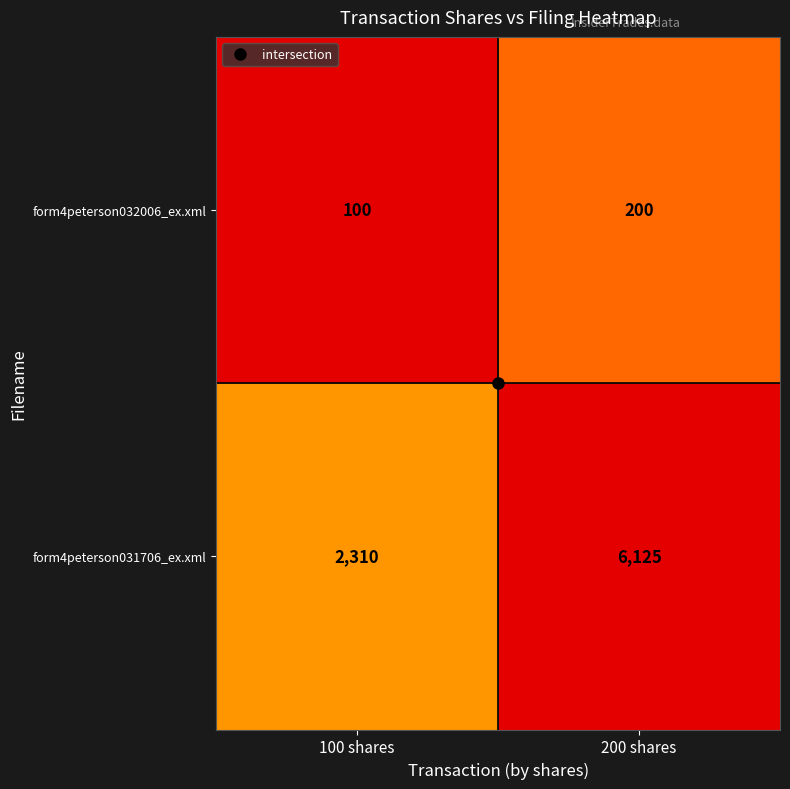

Count the number of data series in this chart.

2